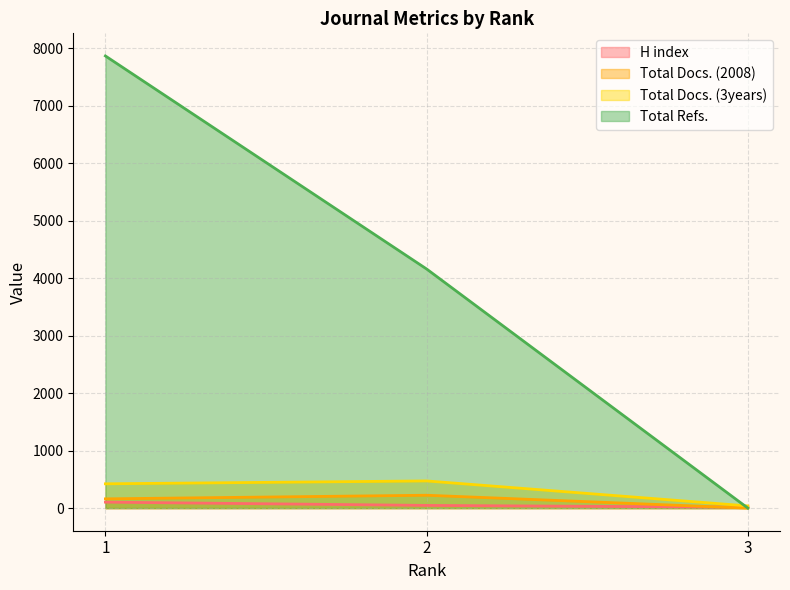

Is it true that Total Docs. (2008) equals 75 at 3?

False